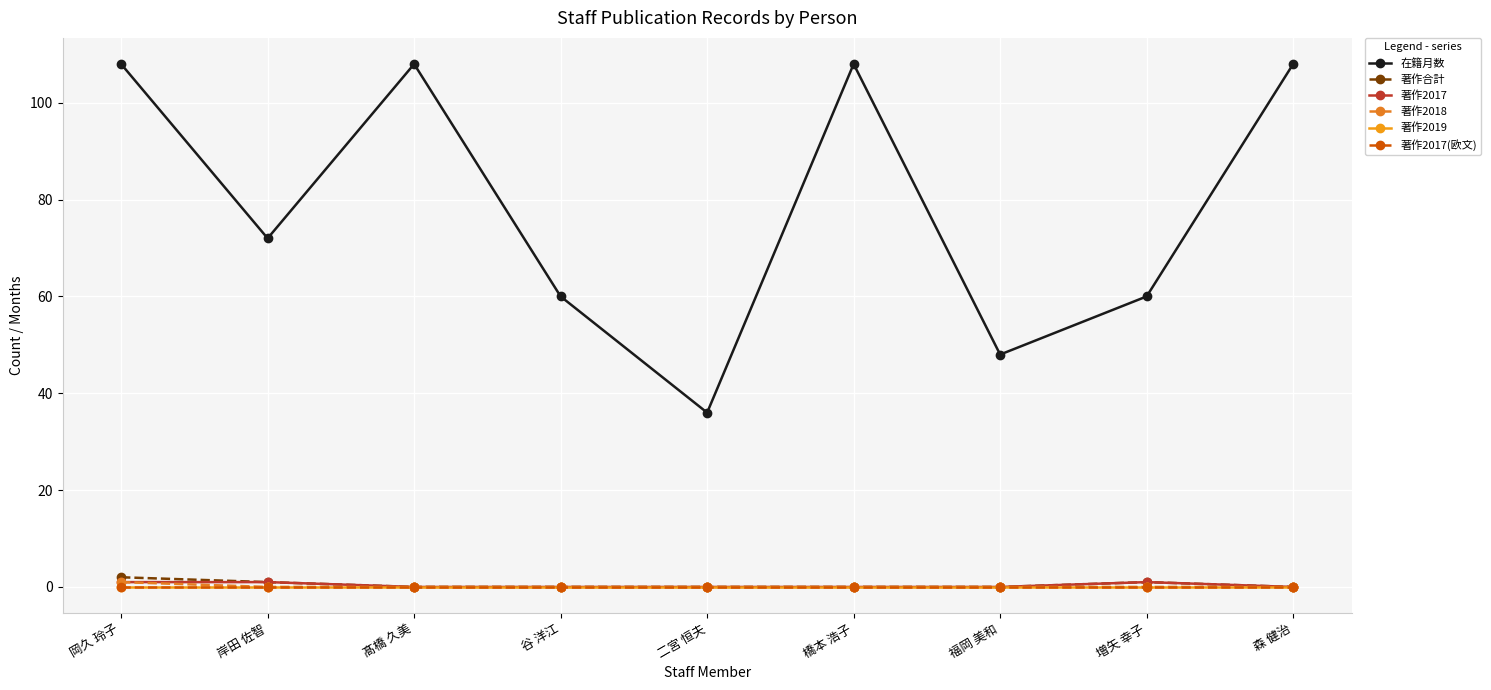

Which category has the highest value in the 著作2017(欧文) series?

岡久 玲子